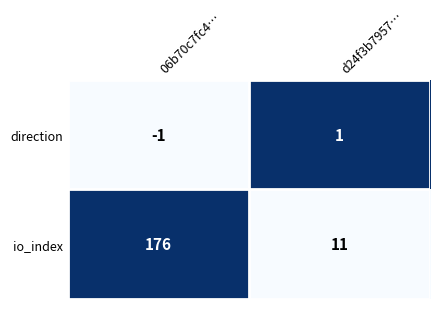

Reading left to right, what are all the values shown in this chart?

direction: 06b70c7fc4…=-1	d24f3b7957…=1
io_index: 06b70c7fc4…=176	d24f3b7957…=11